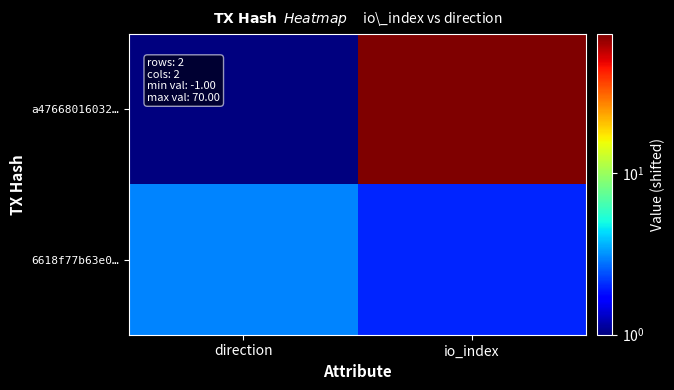

Which series changed the most between direction and io_index?

a47668016032…